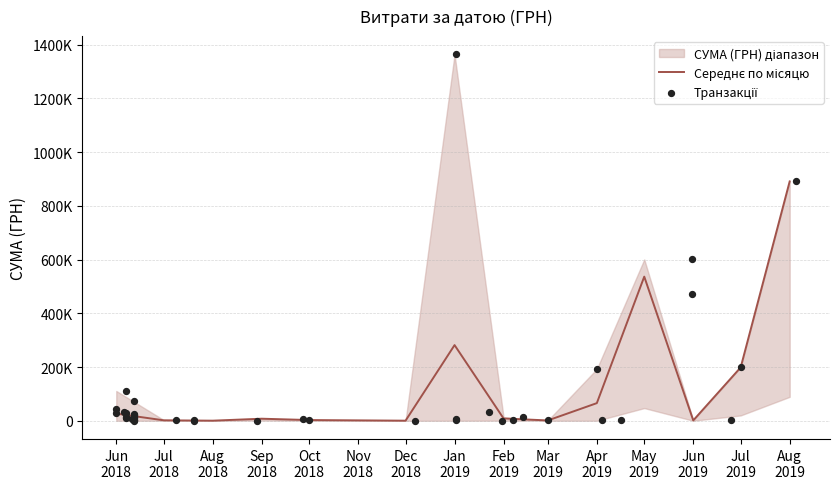

Approximately how many times larger is the value at 33 compared to 15?

46.2